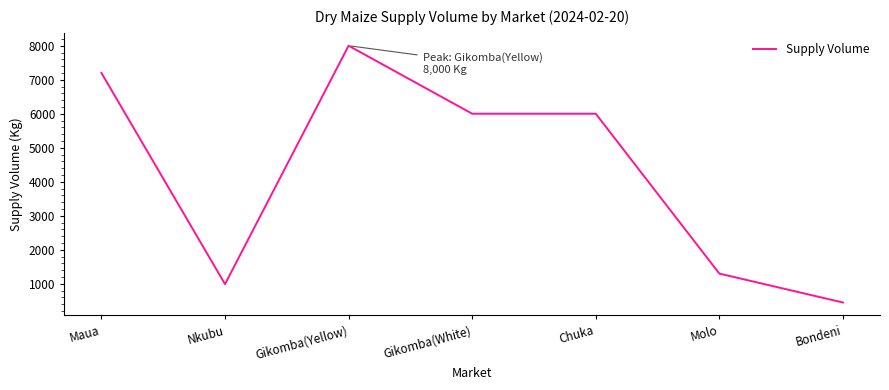

True or false: the data shows 10375 at Maua.

False